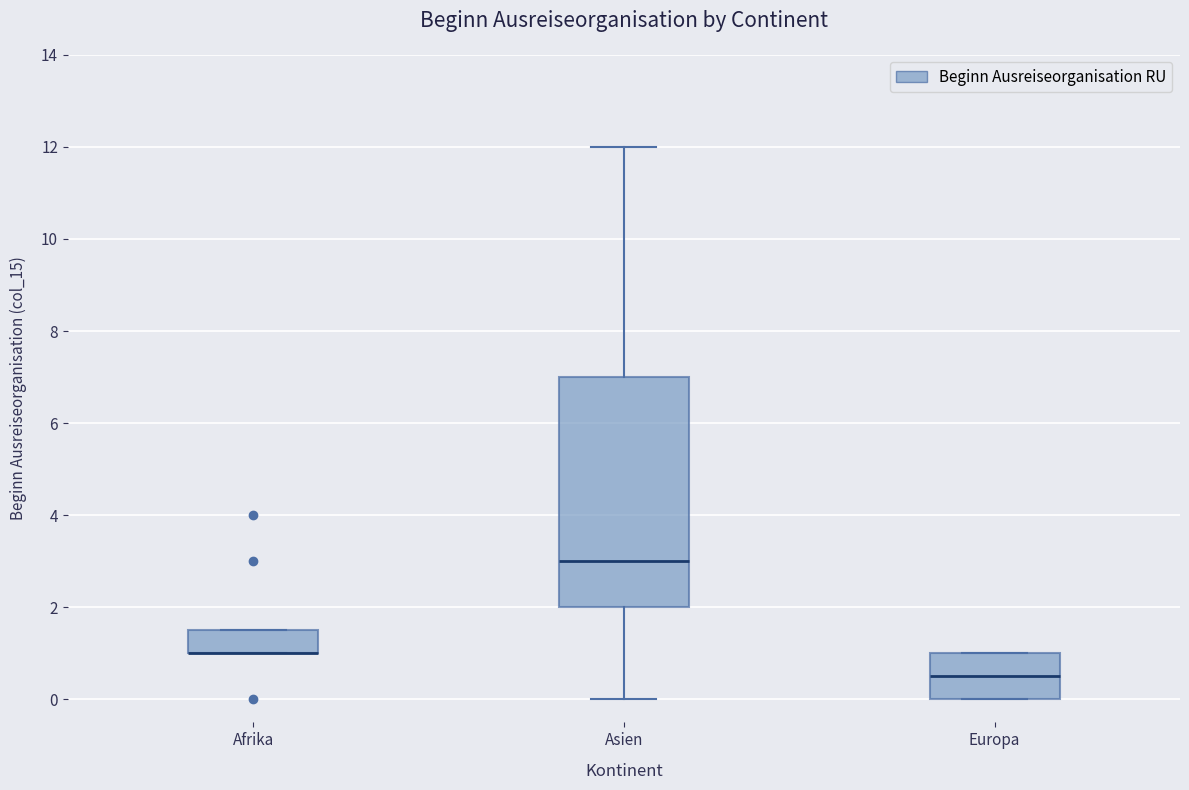

Reading left to right, transcribe this box plot: for each box, give where its median line is, the range the box spans, and where its two whiskers end, as read against the y-axis. The values are not printed on the chart, so give them approximately, as read against the axis.

Afrika: median 1.0 (drawn on the box's lower edge), box 1.0 to 1.6, whiskers 1.0 to 1.6
Asien: median 3.0, box 2.0 to 7.0, whiskers 0.0 to 12.0
Europa: median 0.6, box 0.0 to 1.0, whiskers 0.0 to 1.0